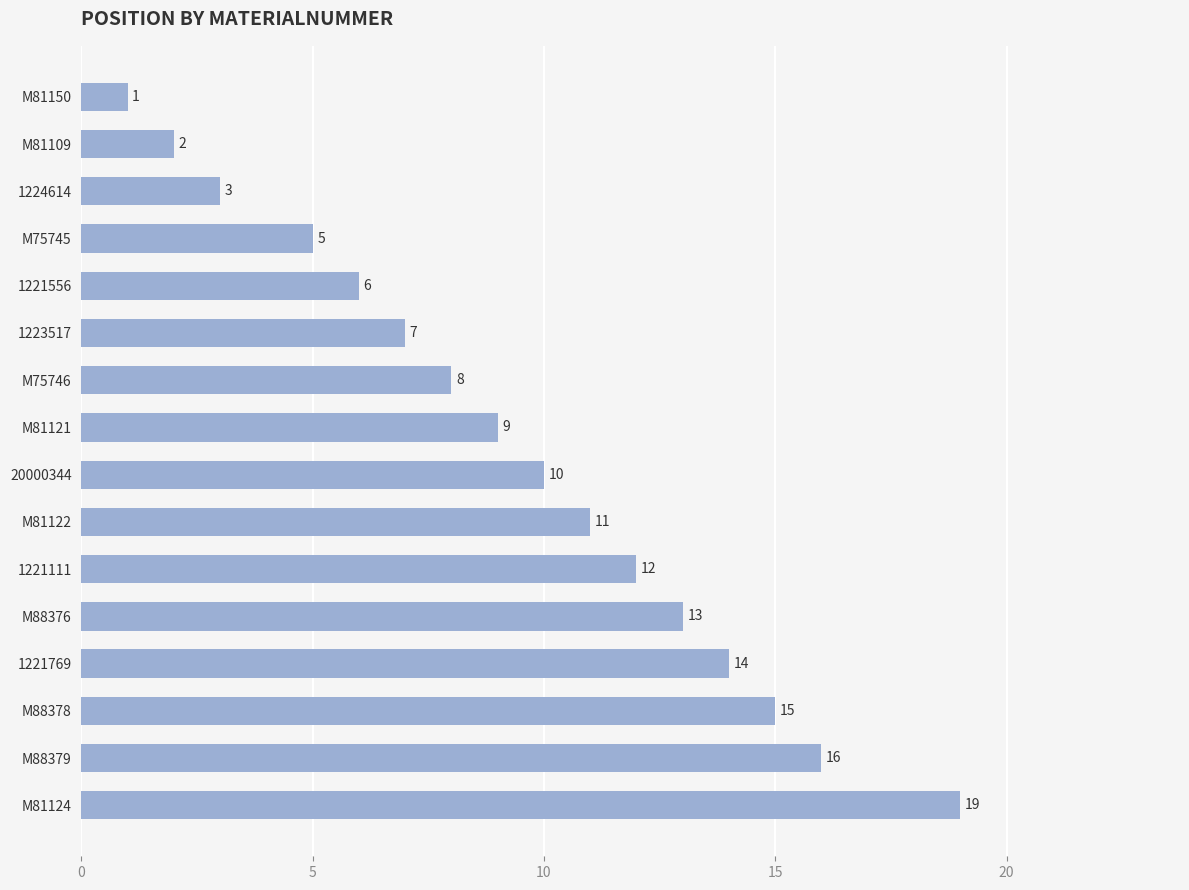

Count the number of categories in the chart.

16